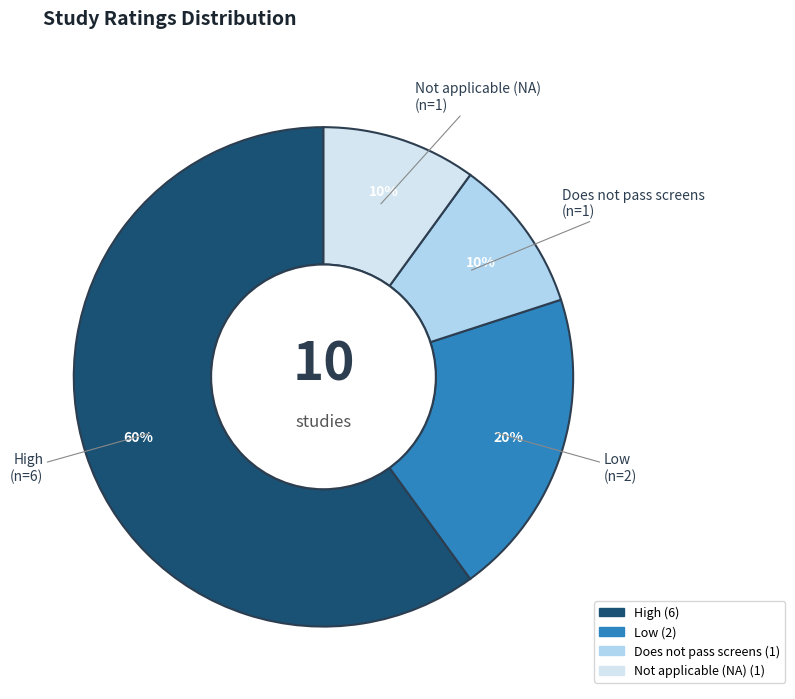

Is there any slice that represents more than half of the pie?

Yes